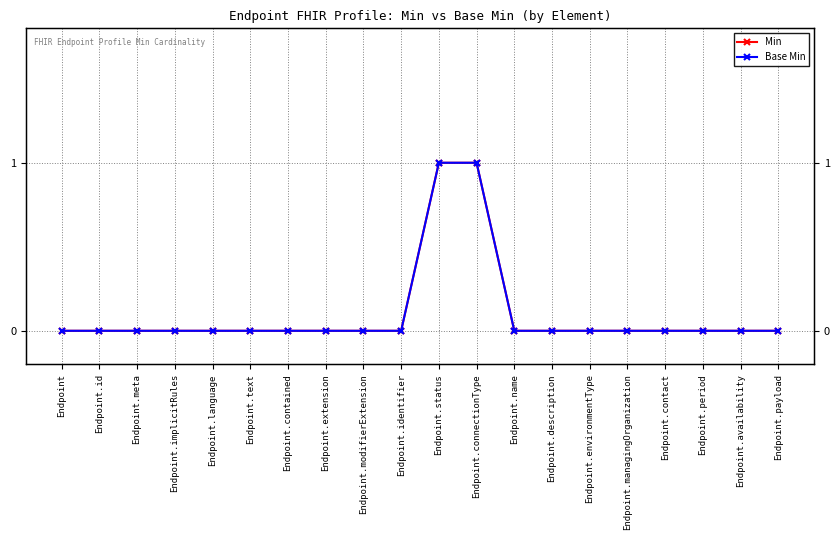

How many positive values does the Min series have?

2